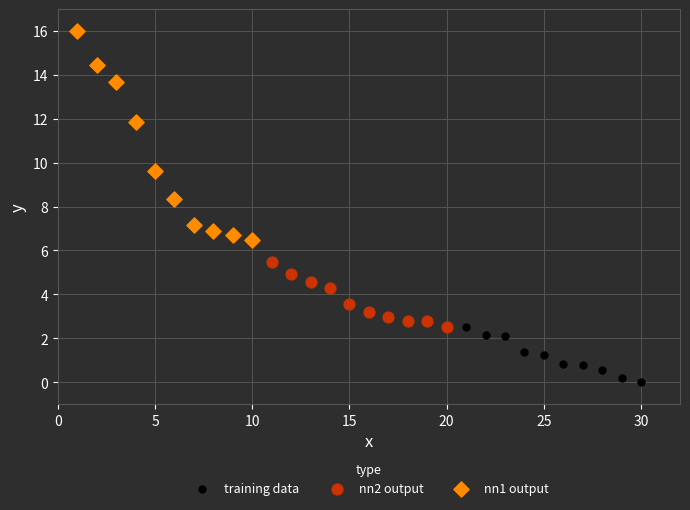

Which series has the largest Y range (max minus min)?

nn1 output